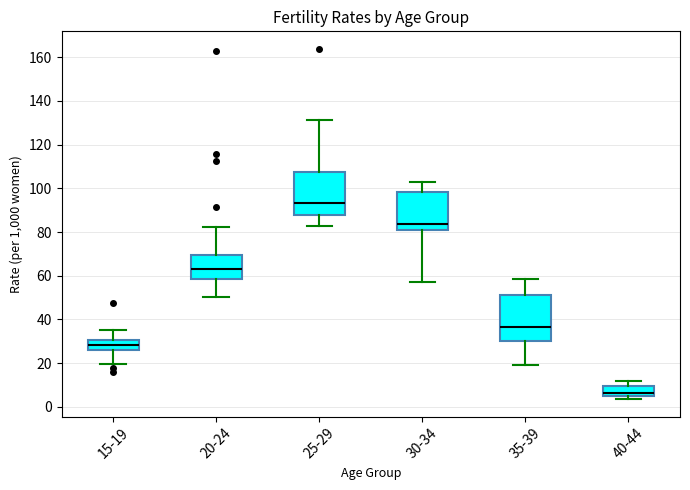

Where is the upper edge of the box for 35-39 on the y-axis? The values are not printed on the chart, so give them approximately, as read against the axis.

52